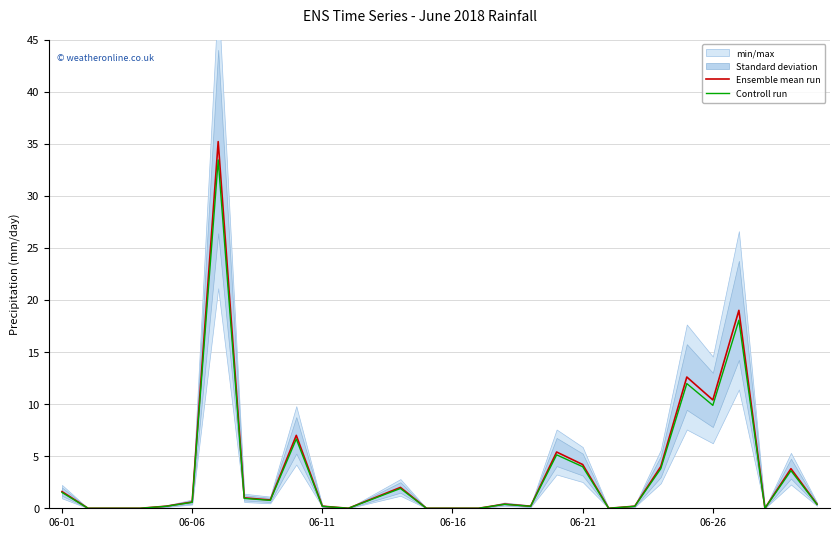

How many data points in Controll run are above 0?

21